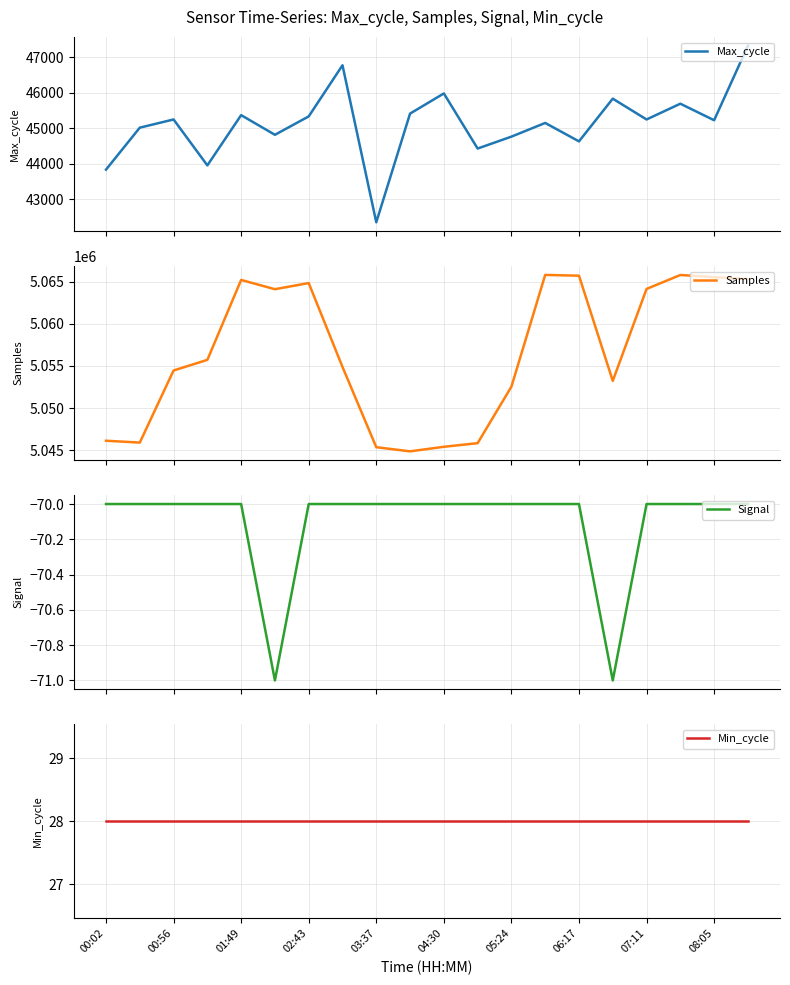

True or false: Samples has more than 1 points higher than both neighbors.

True